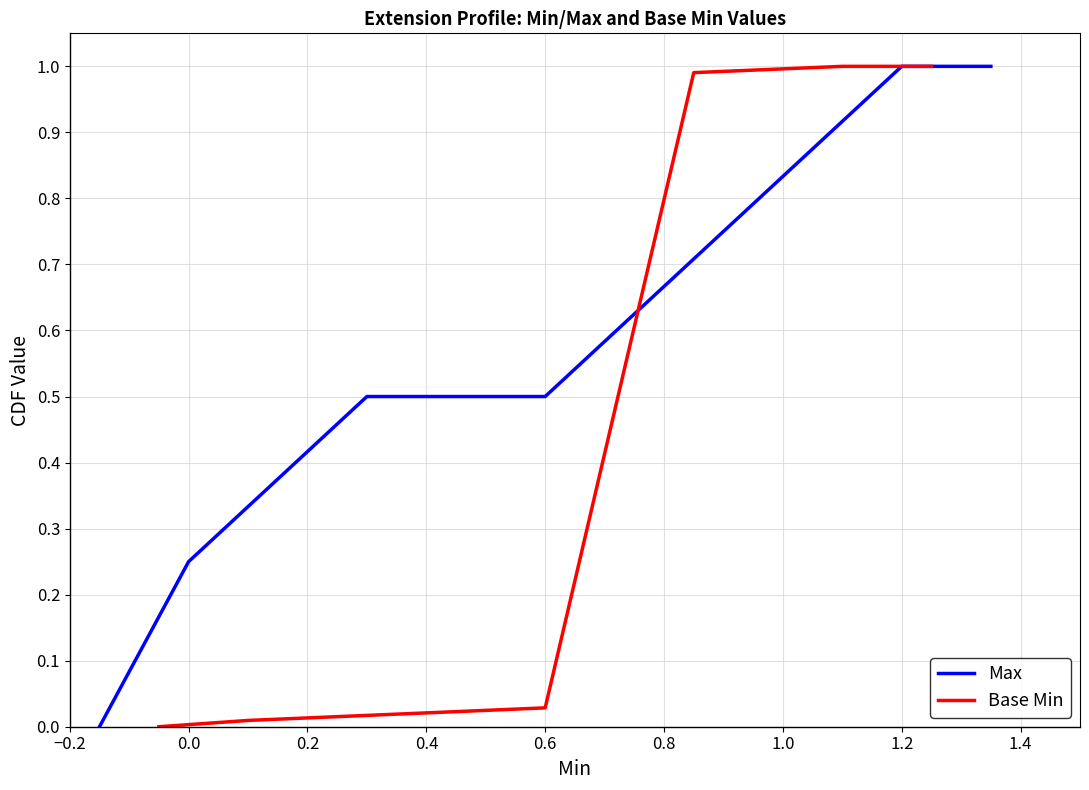

How many series are shown in this chart?

2